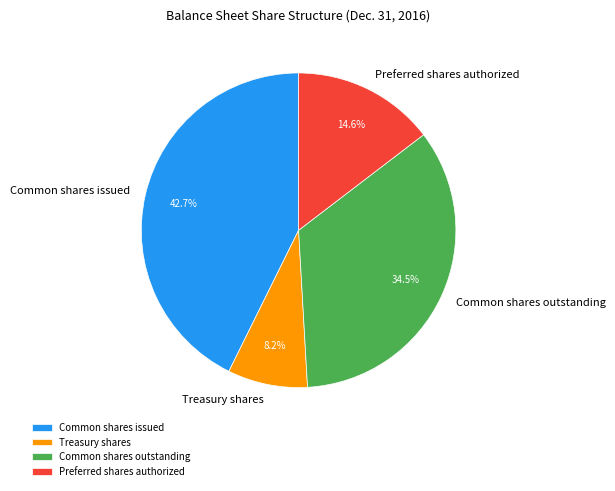

Count the number of slices in the pie.

4